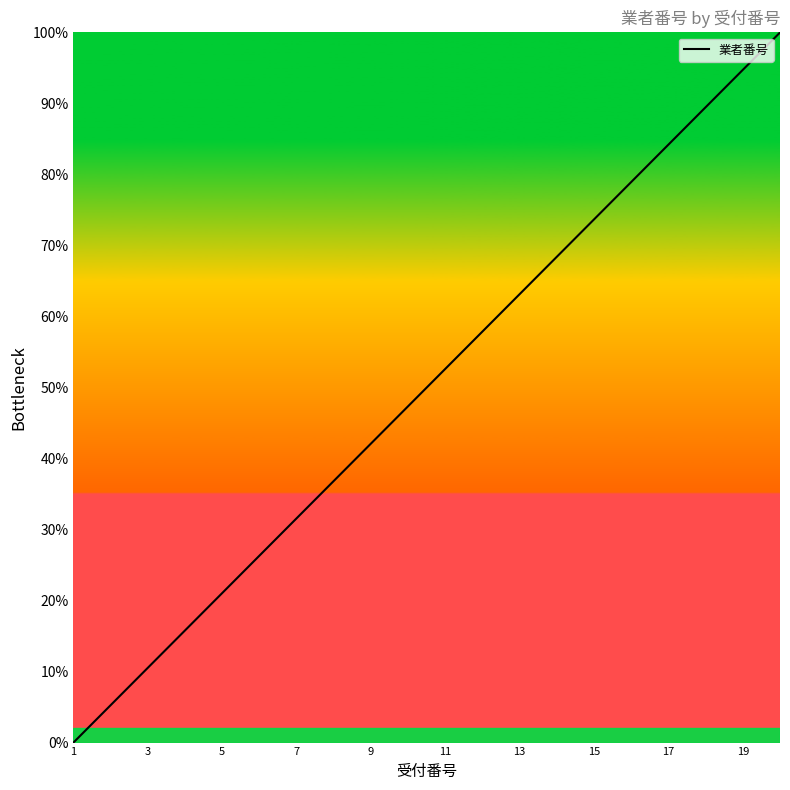

What is the difference between the maximum and minimum values?

100.0